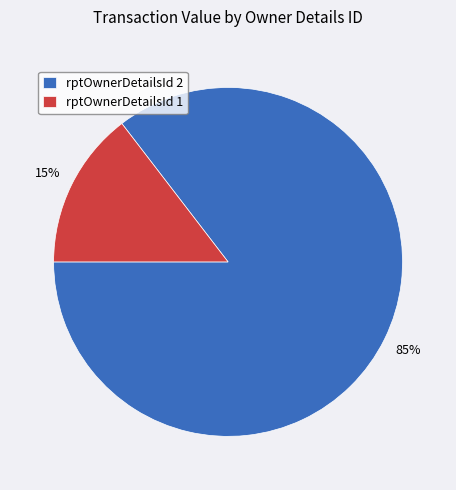

To the nearest percent, what is the combined percentage of rptOwnerDetailsId 1 and rptOwnerDetailsId 2?

100%